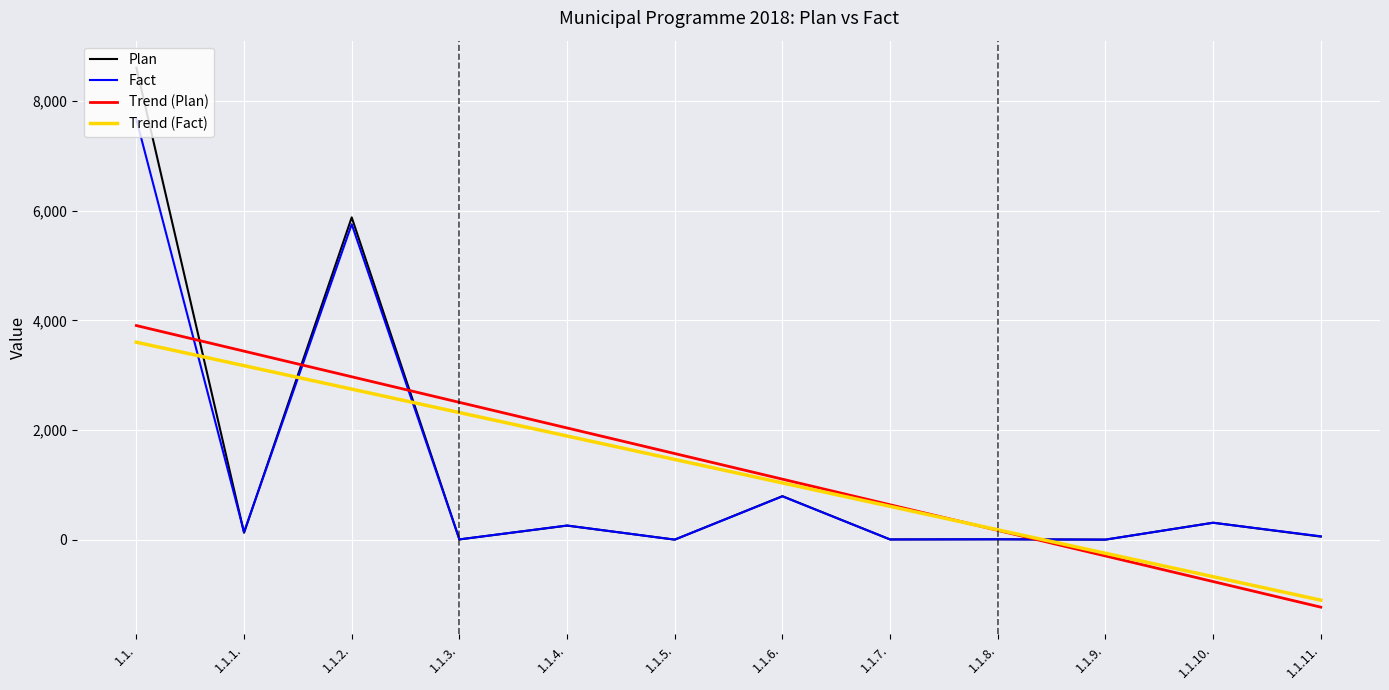

Which series has the widest spread of values?

Plan